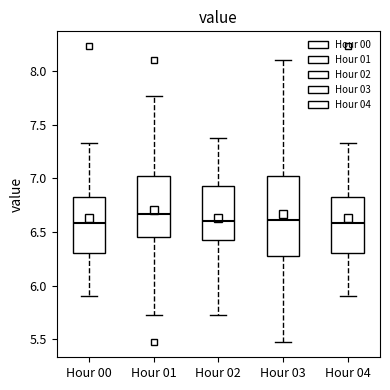

Reading left to right, read every box against the y-axis: the position of its median line, the range the box covers, and the ends of its whiskers. The values are not printed on the chart, so give them approximately, as read against the axis.

Hour 00: median 6.60, box 6.30 to 6.85, whiskers 5.90 to 7.35
Hour 01: median 6.65, box 6.45 to 7.05, whiskers 5.75 to 7.75
Hour 02: median 6.60, box 6.40 to 6.95, whiskers 5.75 to 7.35
Hour 03: median 6.60, box 6.30 to 7.05, whiskers 5.45 to 8.10
Hour 04: median 6.60, box 6.30 to 6.85, whiskers 5.90 to 7.35